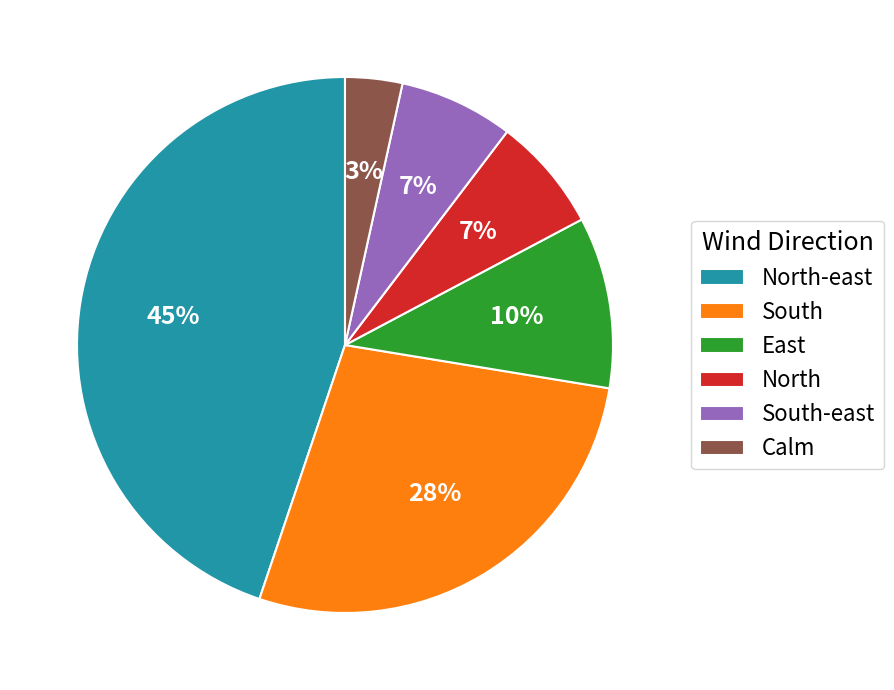

To the nearest percent, what percentage of the pie is South-east?

7%